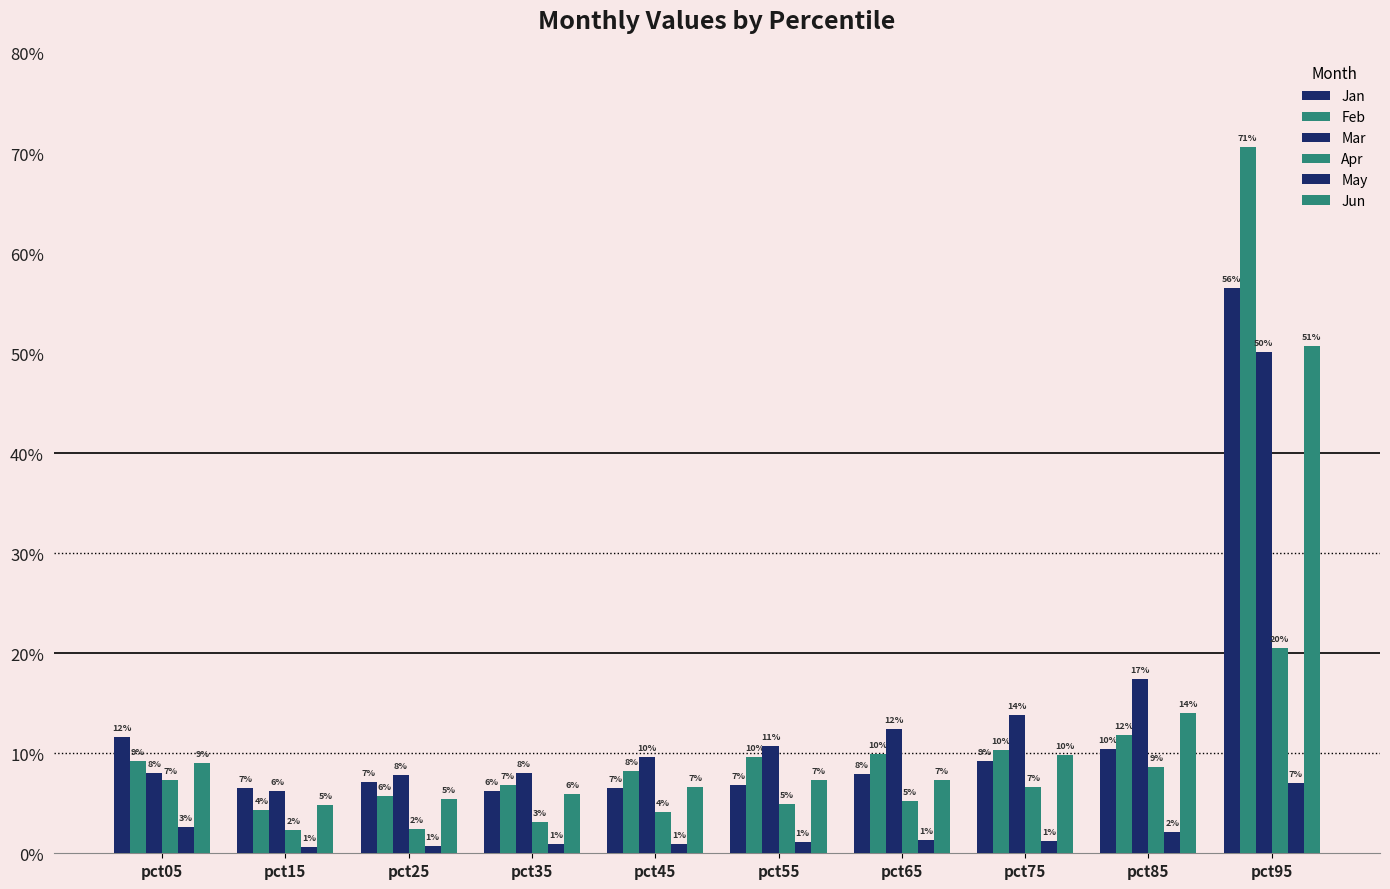

What is the value of the Feb bar at the 3rd from the left?

0.1